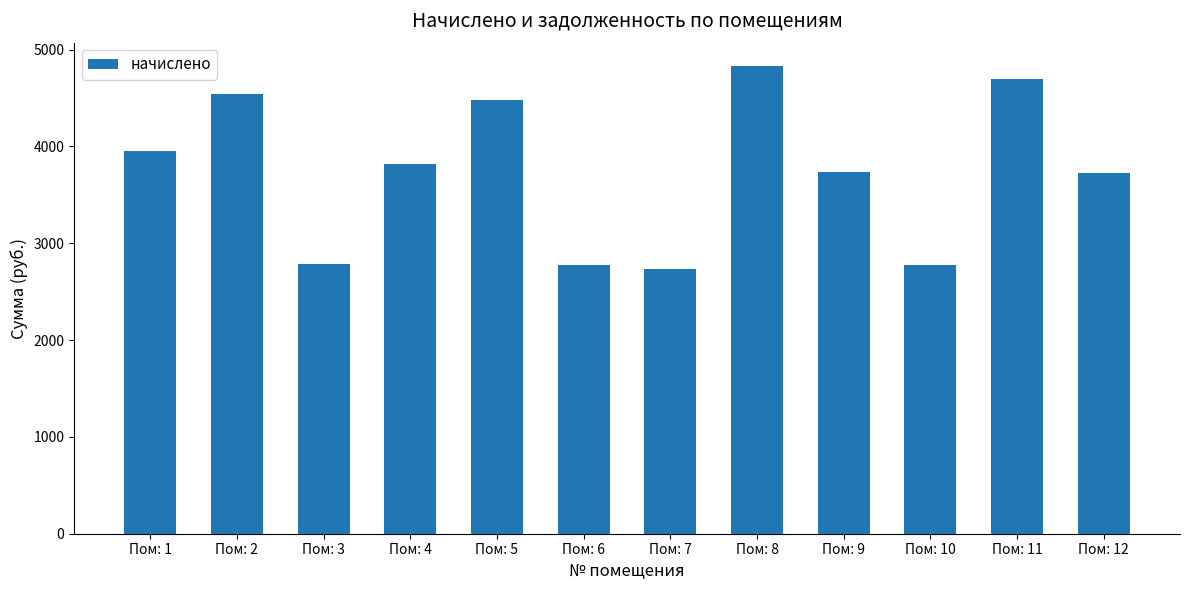

What is the difference between the values at Пом: 5 and Пом: 4?

664.8